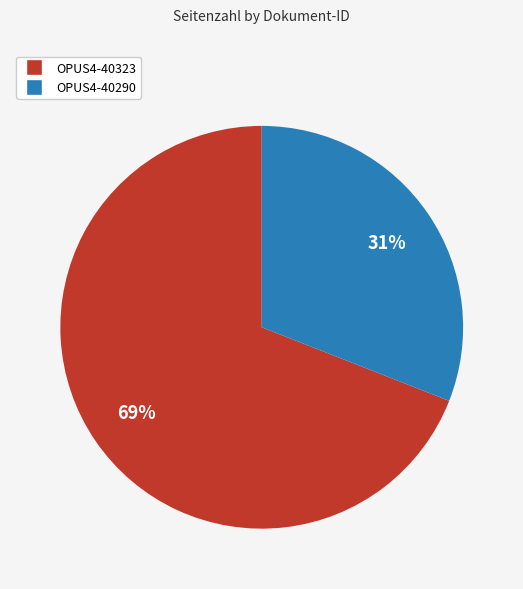

Which slice is the smallest?

OPUS4-40290